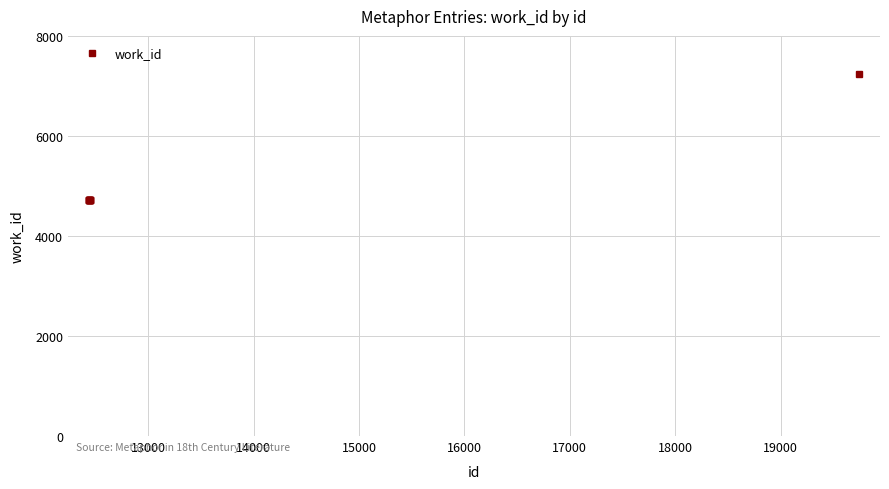

What is the minimum value shown in the chart?

4715